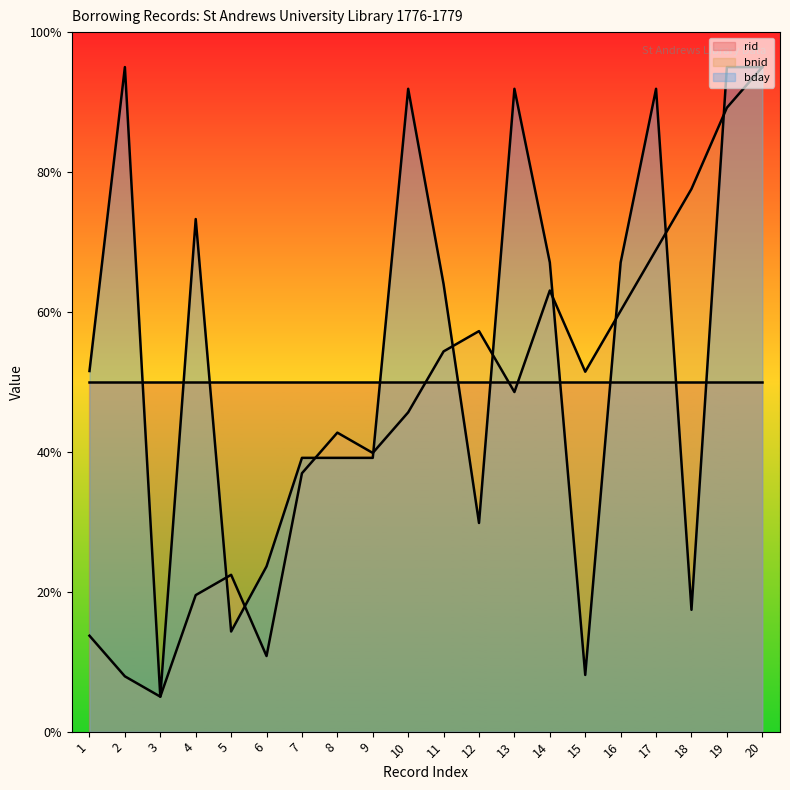

At how many categories does at least one series exceed 31?

20